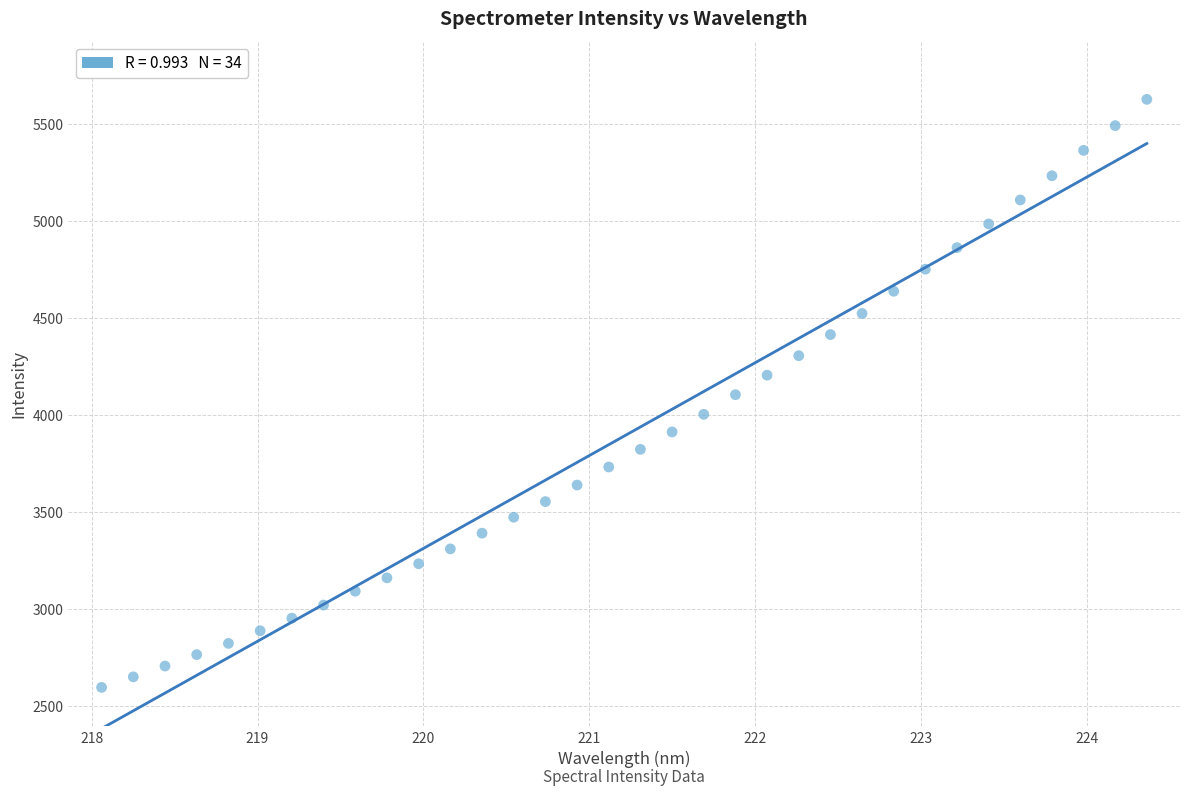

What is the range of Y values (max minus min)?

3029.7